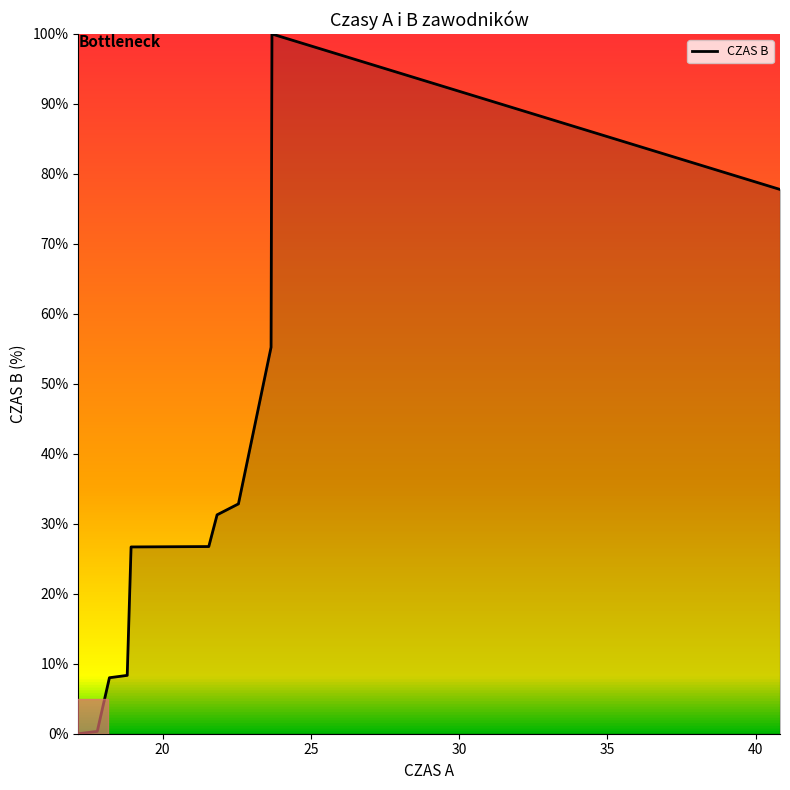

Reading left to right, list all the values displayed in this chart.

Szymon M.=0.0	Michał L.=0.3	Dagmara G.=8.0	Konrad R.=8.3	Michał D.=26.7	Damian G.=26.7	Jakub B.=31.3	Kasia S.=32.8	Julia S.=55.2	Marcel S.=100.0	Kasia D.=77.8